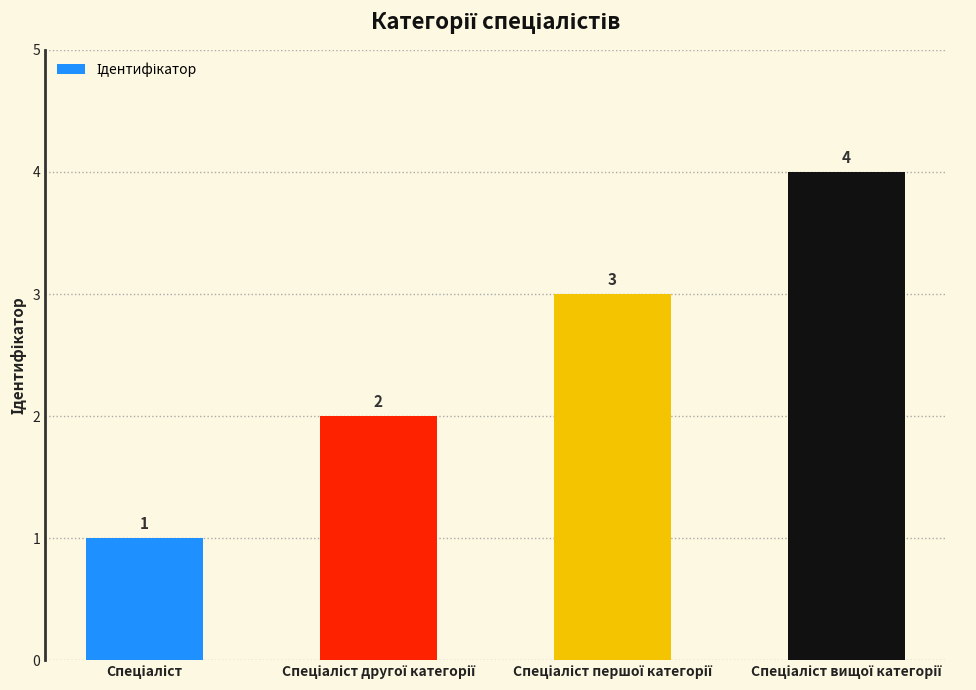

How many values are between 2 and 4?

3